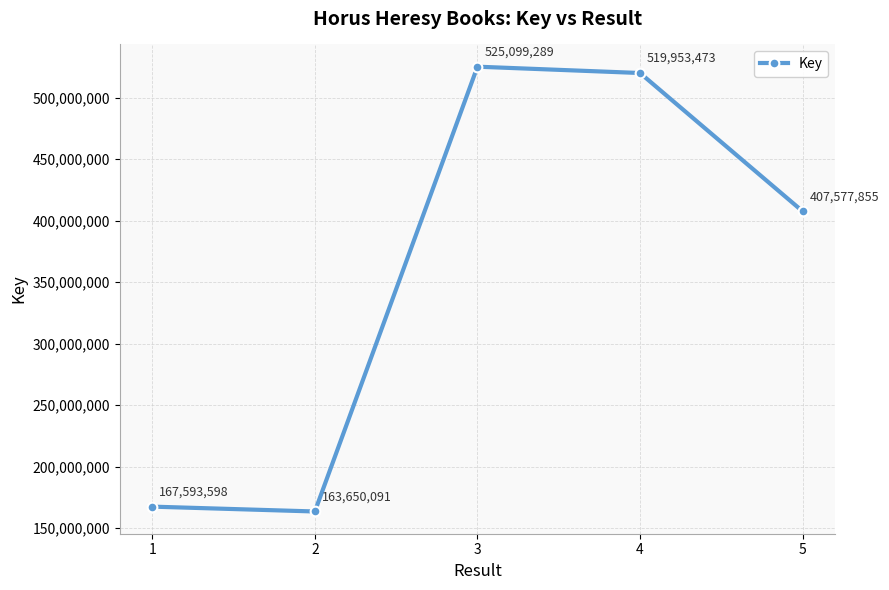

What is the average value?

356774861